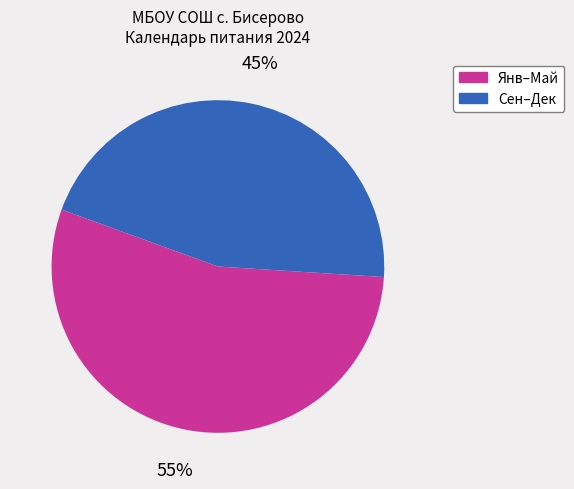

To the nearest percent, what is the average slice percentage?

50%